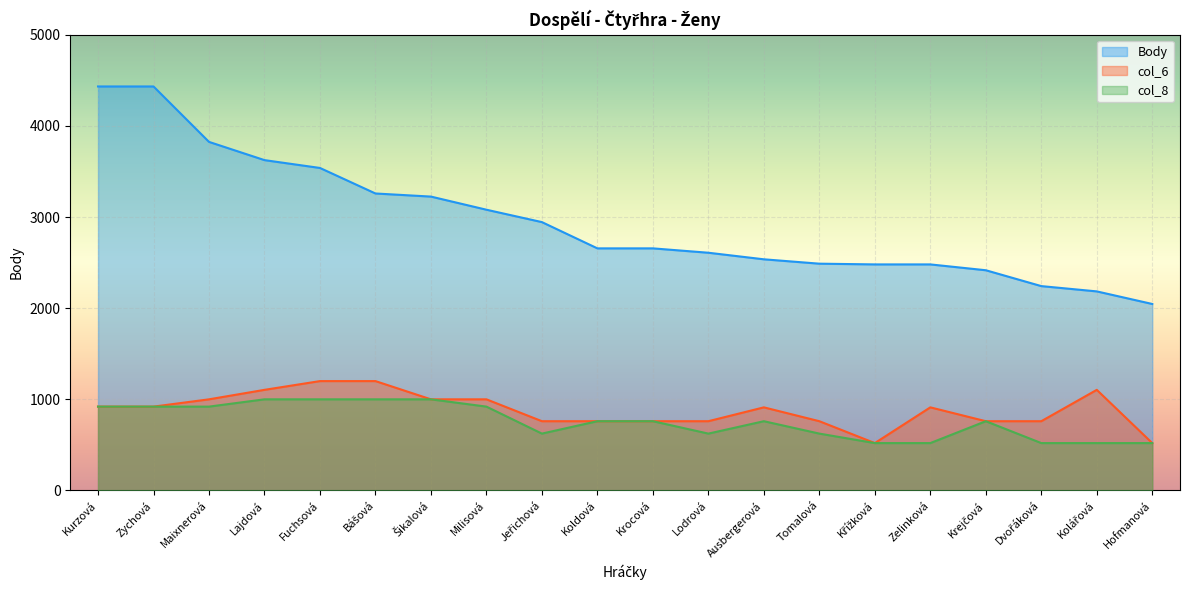

What is the difference between the maximum and minimum values in the col_8 series?

480